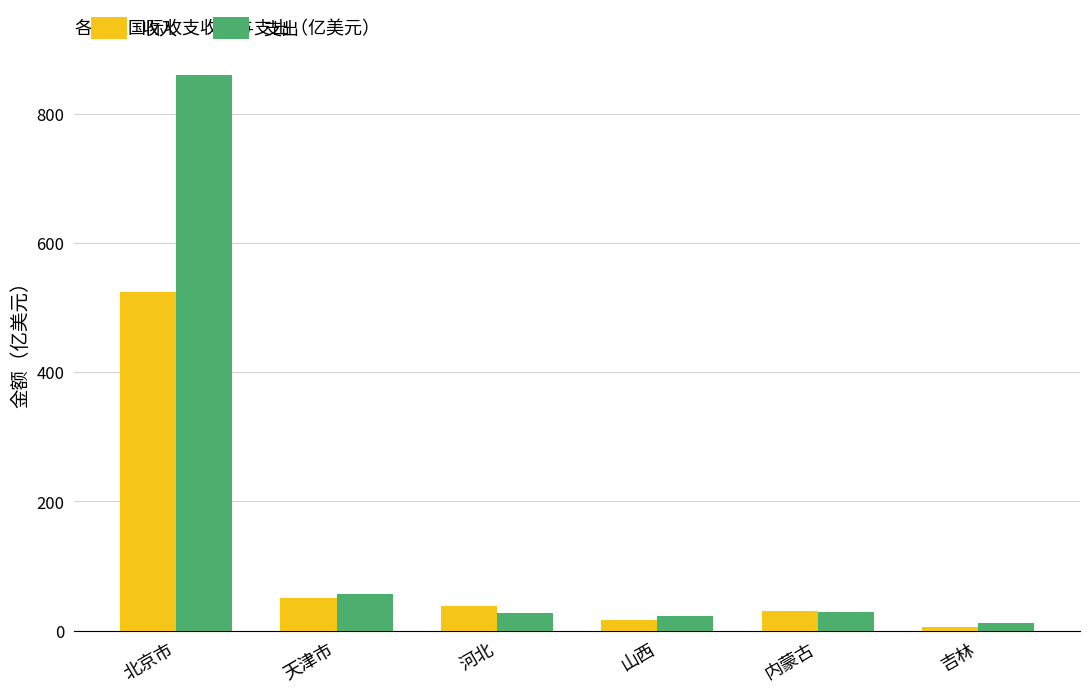

How many categories are shown in the chart?

6